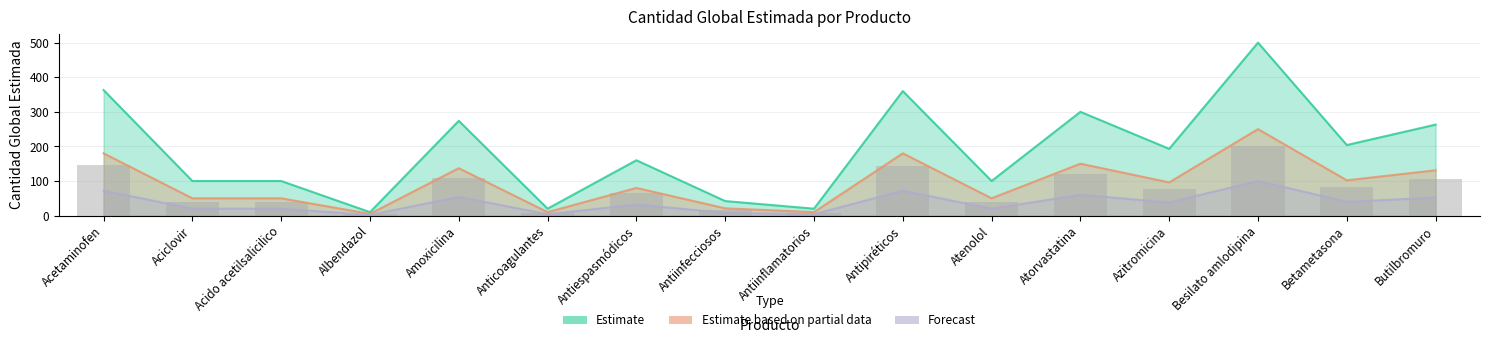

How many groups of bars are there?

16